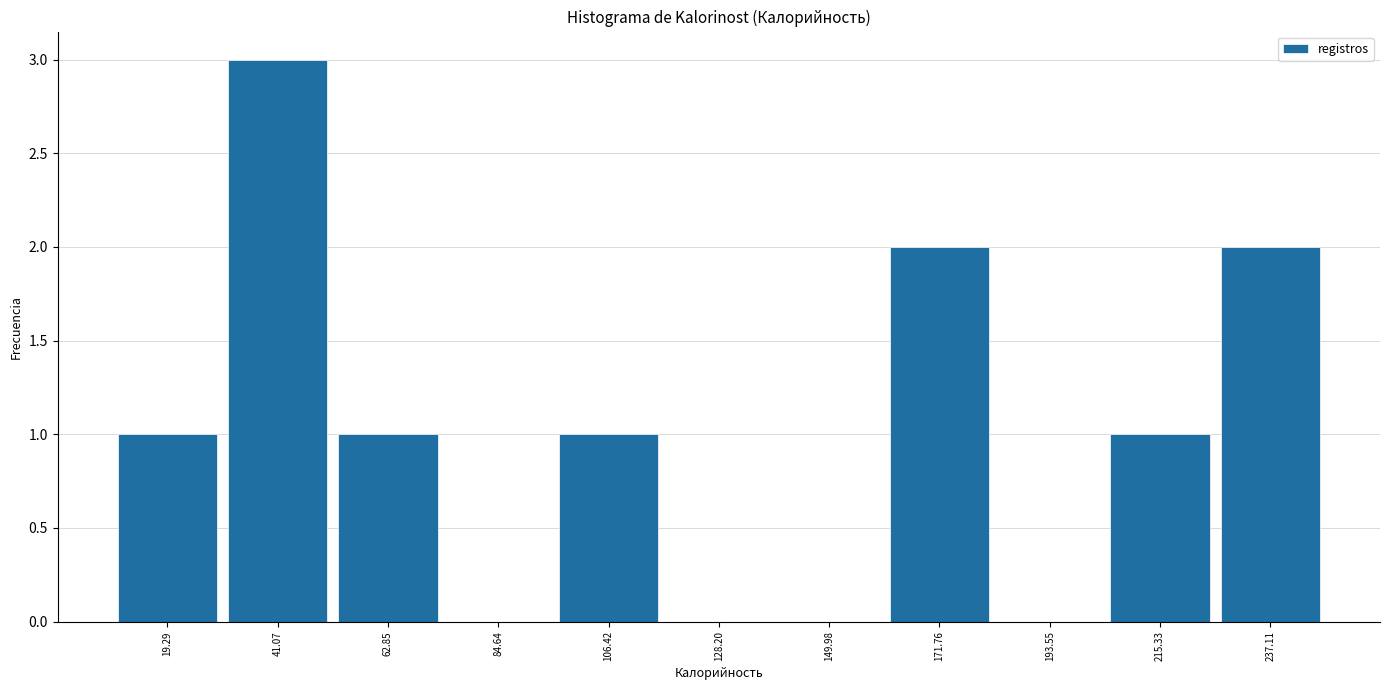

Over which range of the x-axis is the bar tallest?

30 to 50